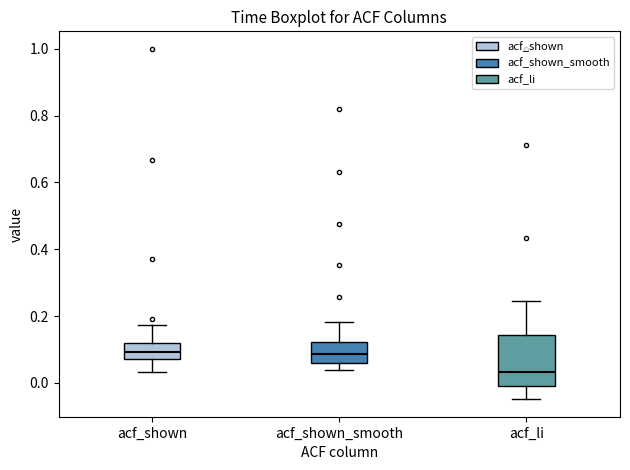

Which box is the tallest, from its lower edge to its upper edge?

acf_li